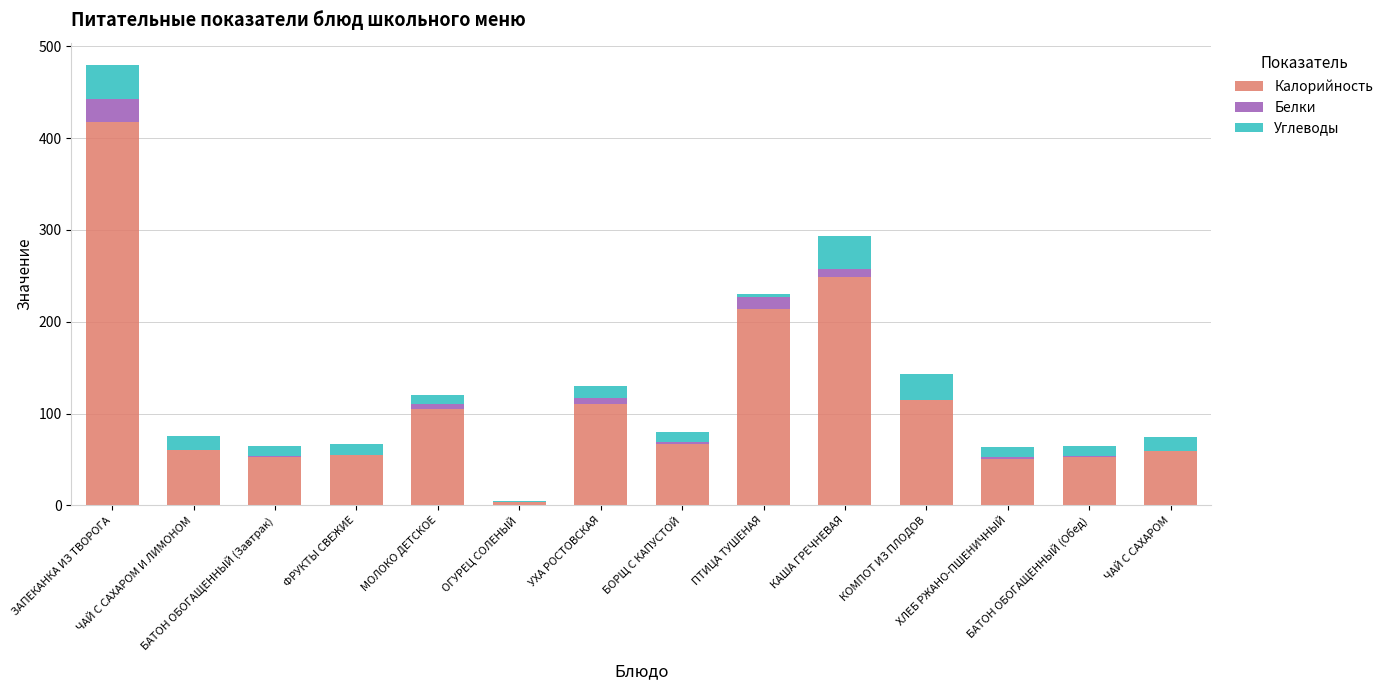

What are all the series names shown in the legend?

Калорийность, Белки, Углеводы